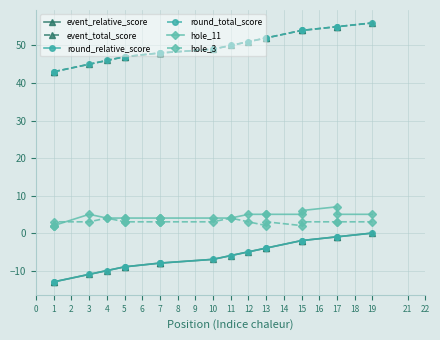

True or false: event_total_score and event_relative_score intersect in this chart.

False